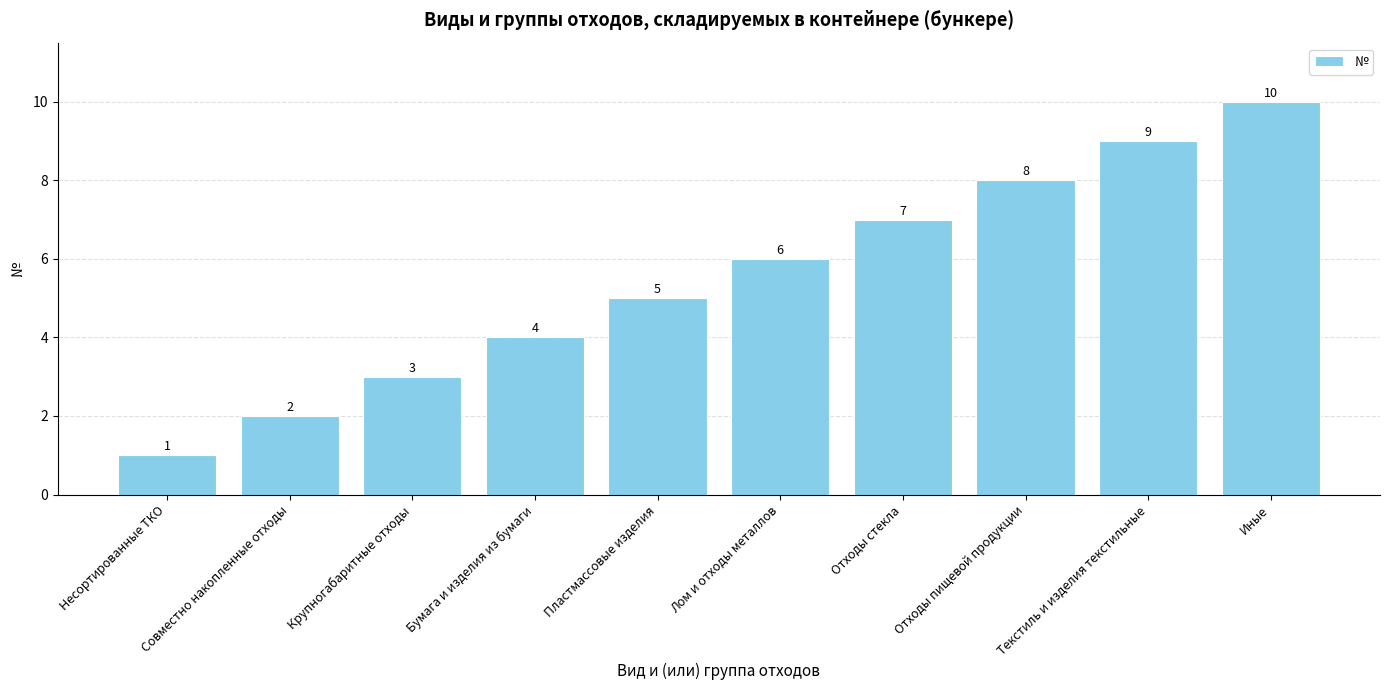

Reading left to right, what are all the values shown in this chart?

Несортированные ТКО=1	Совместно накопленные отходы=2	Крупногабаритные отходы=3	Бумага и изделия из бумаги=4	Пластмассовые изделия=5	Лом и отходы металлов=6	Отходы стекла=7	Отходы пищевой продукции=8	Текстиль и изделия текстильные=9	Иные=10